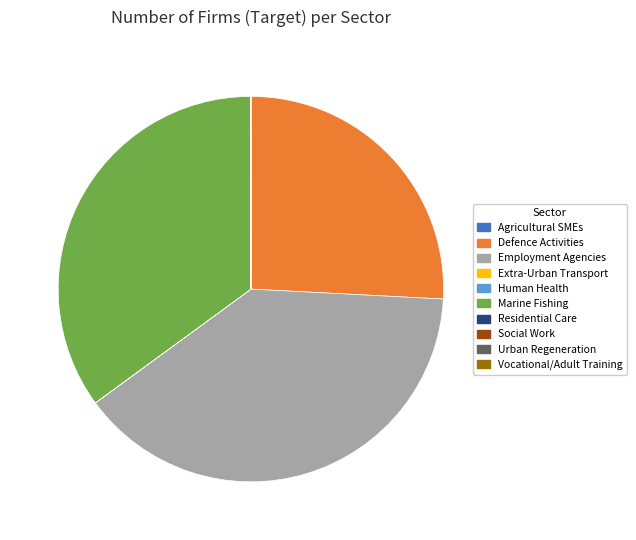

Which slice is the largest?

Employment Agencies